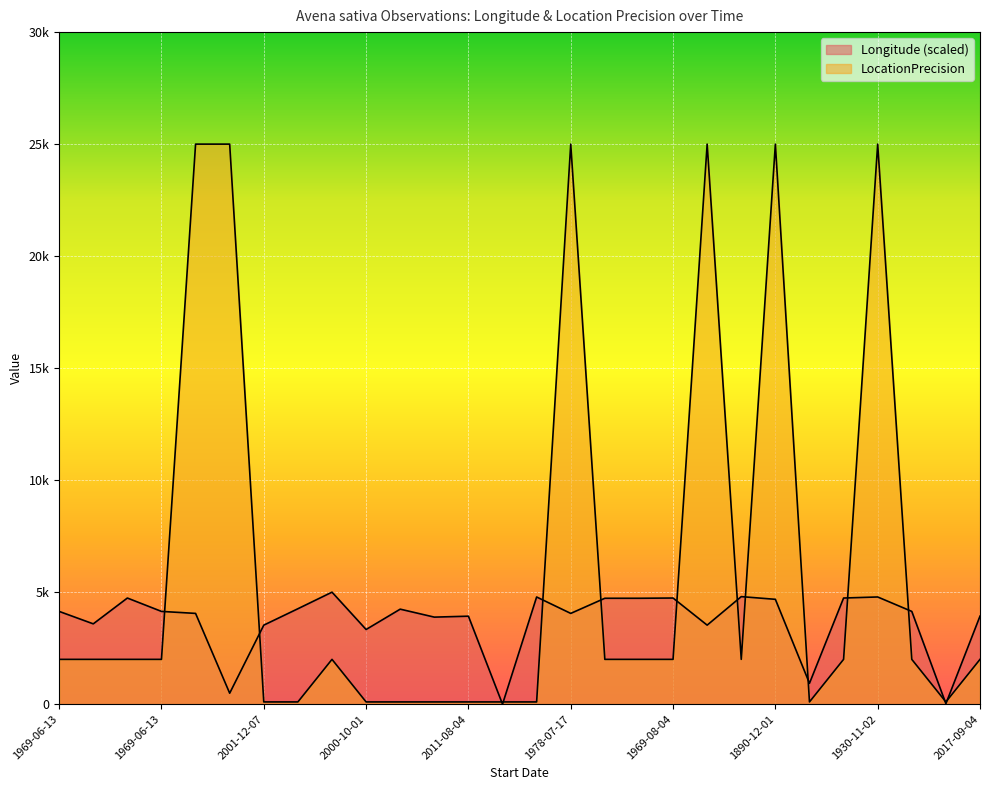

At 1931-11-03, list the series in order from largest to smallest.

Longitude, LocationPrecision